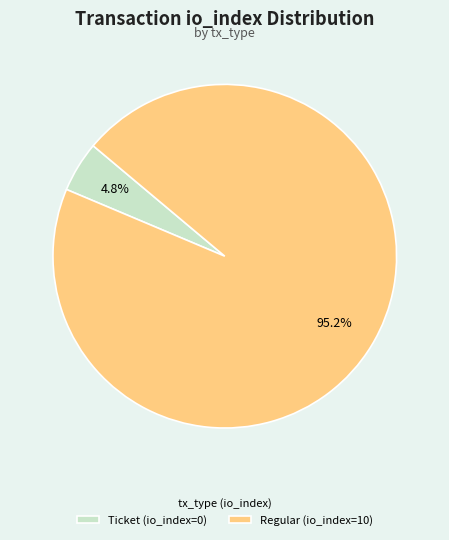

Between Regular (io_index=10) and Ticket (io_index=0), which is larger?

Regular (io_index=10)